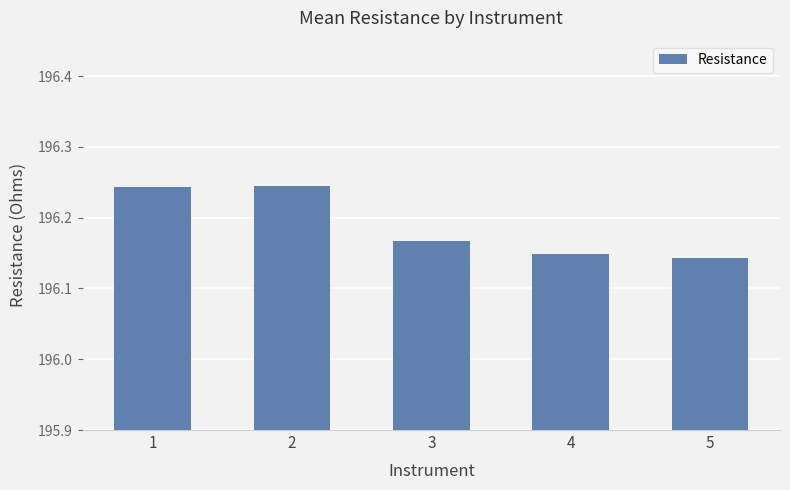

Approximately how many times larger is the value at 1 compared to 4?

1.0